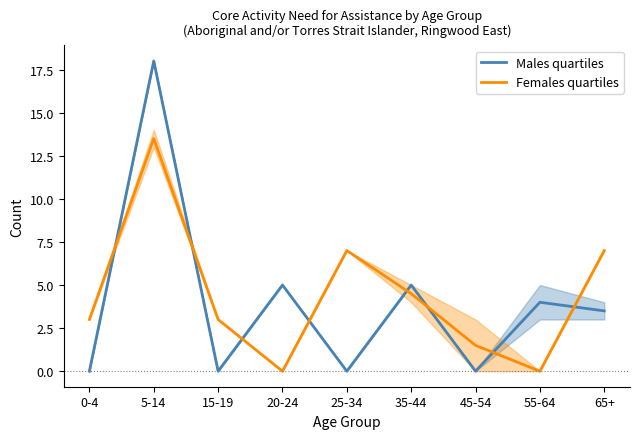

What is the total value across all series at 15-19?

3.0